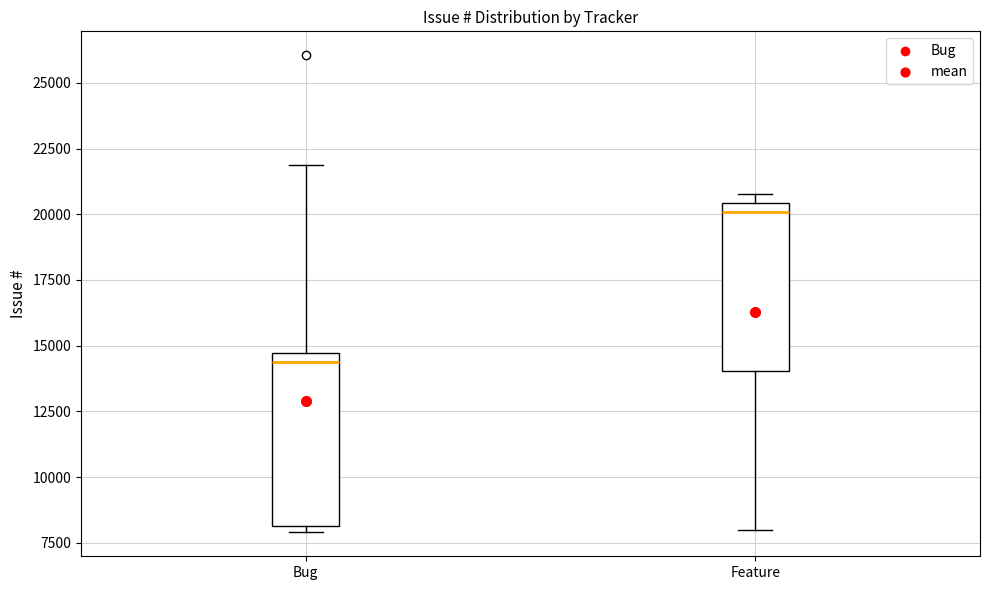

Reading left to right, transcribe this box plot: for each box, give where its median line is, the range the box spans, and where its two whiskers end, as read against the y-axis. The values are not printed on the chart, so give them approximately, as read against the axis.

Bug: median 14500 (just below the box's upper edge), box 8000 to 14500, whiskers 8000 (just below the box's lower edge) to 22000
Feature: median 20000, box 14000 to 20500, whiskers 8000 to 21000